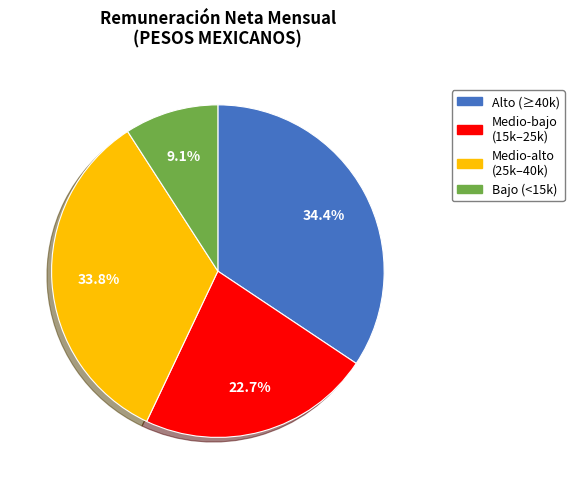

Which slice is the largest?

Alto (≥40k)